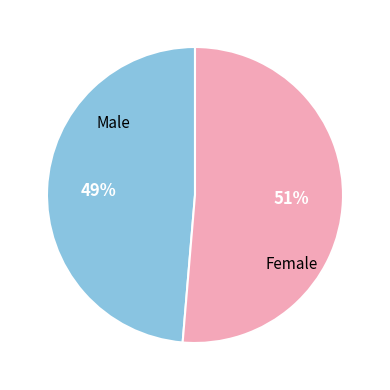

Which slice is the smallest?

Male